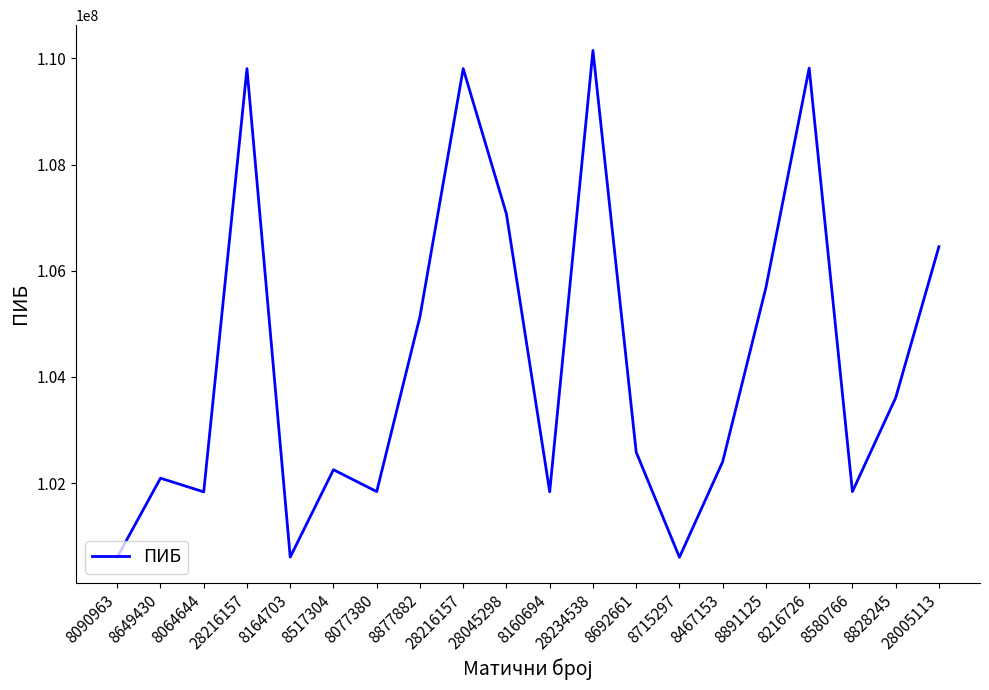

What is the value of the 1st point from the left?

100606589